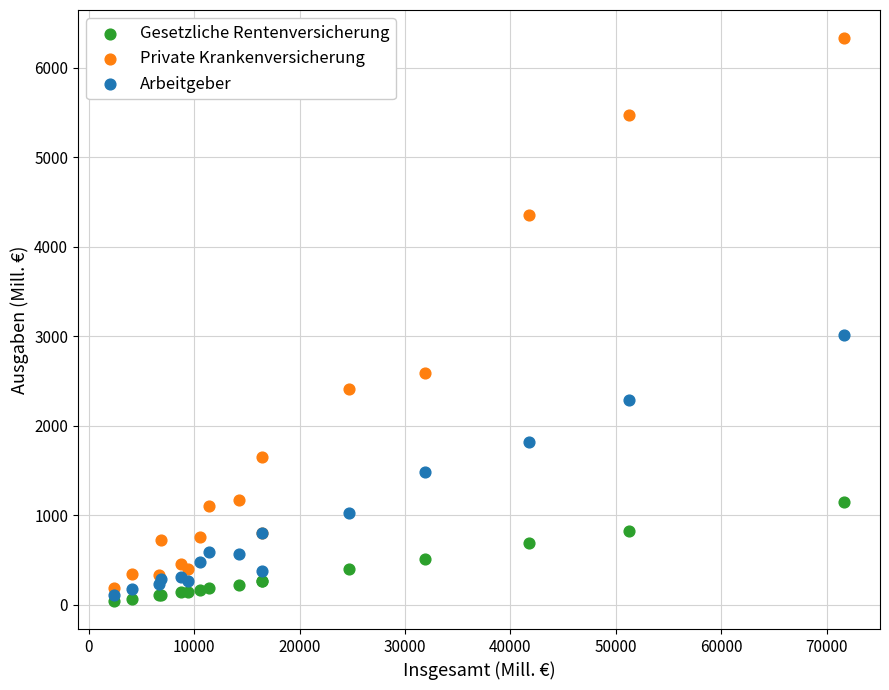

Across all series, what Y value is closest to 3187?

3010.5